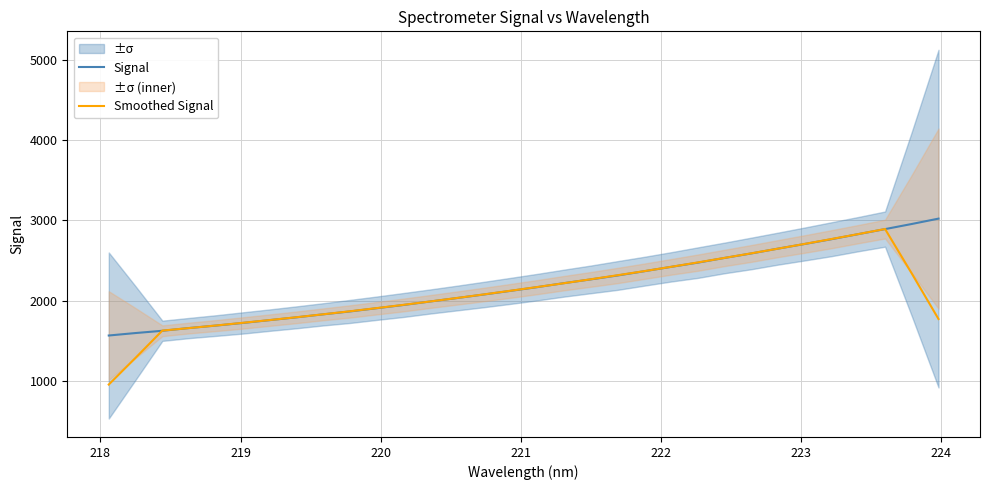

Does the chart have visible grid lines?

Yes